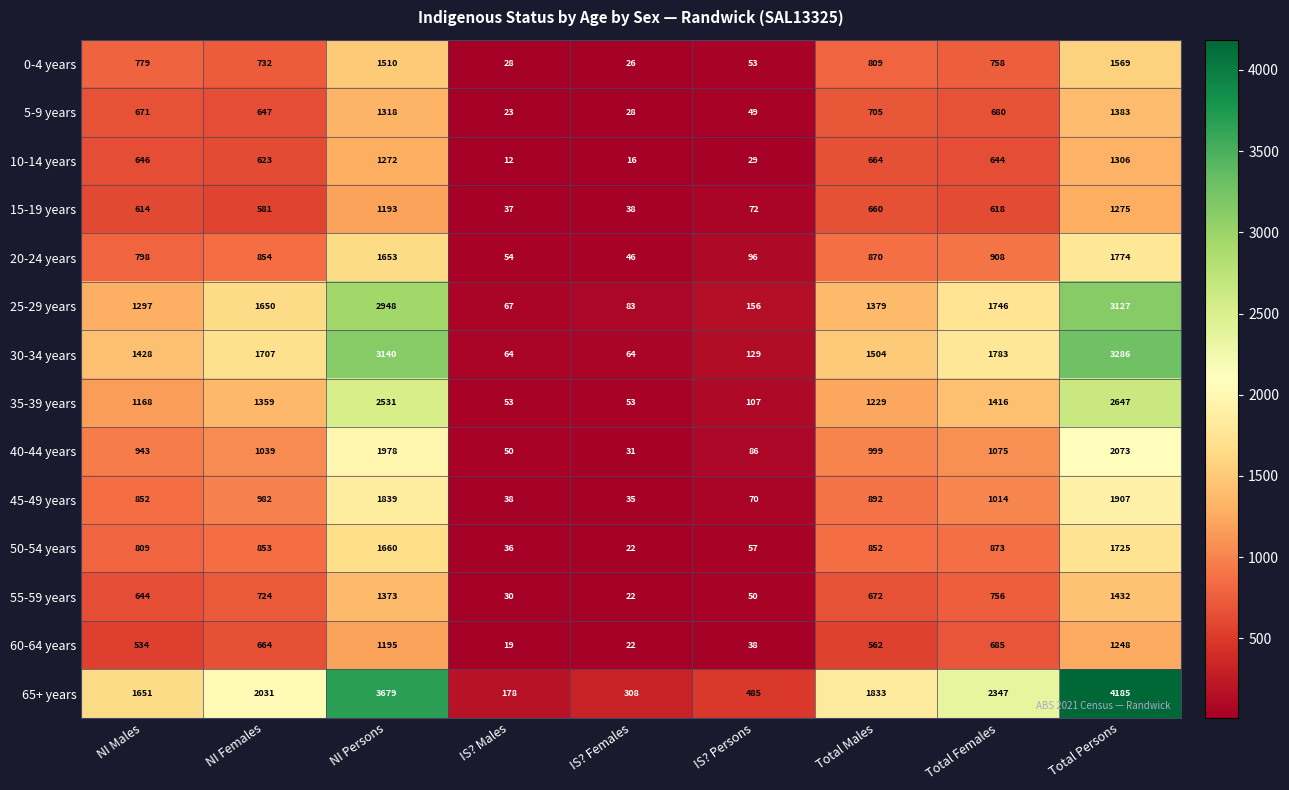

Between NI Persons and Total Males, which series saw the biggest shift?

65+ years